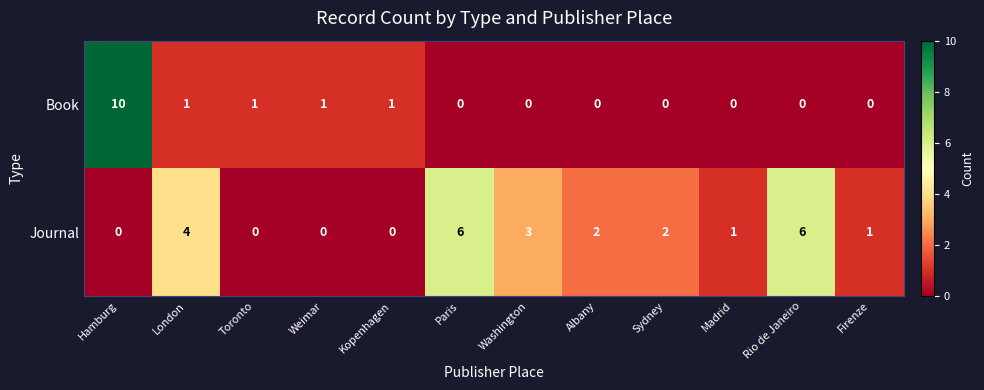

Reading left to right, what are all the values shown in this chart?

Book: 10	1	1	1	1	0	0	0	0	0	0	0
Journal: 0	4	0	0	0	6	3	2	2	1	6	1